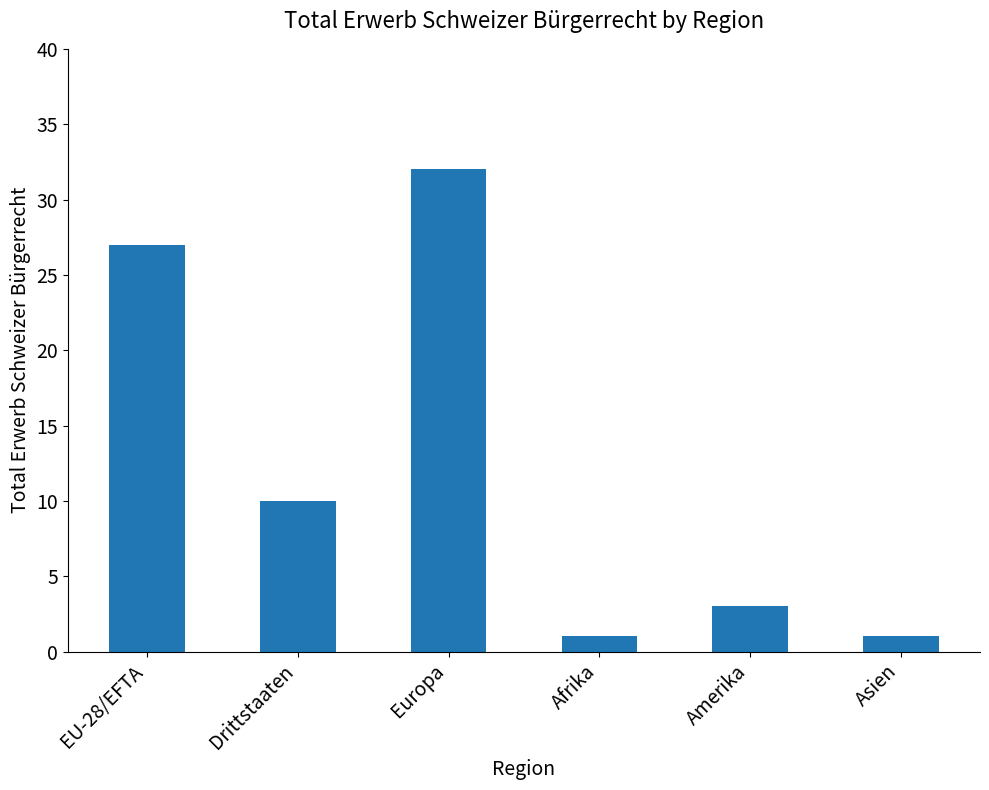

What is the value of the 2nd bar from the left?

10